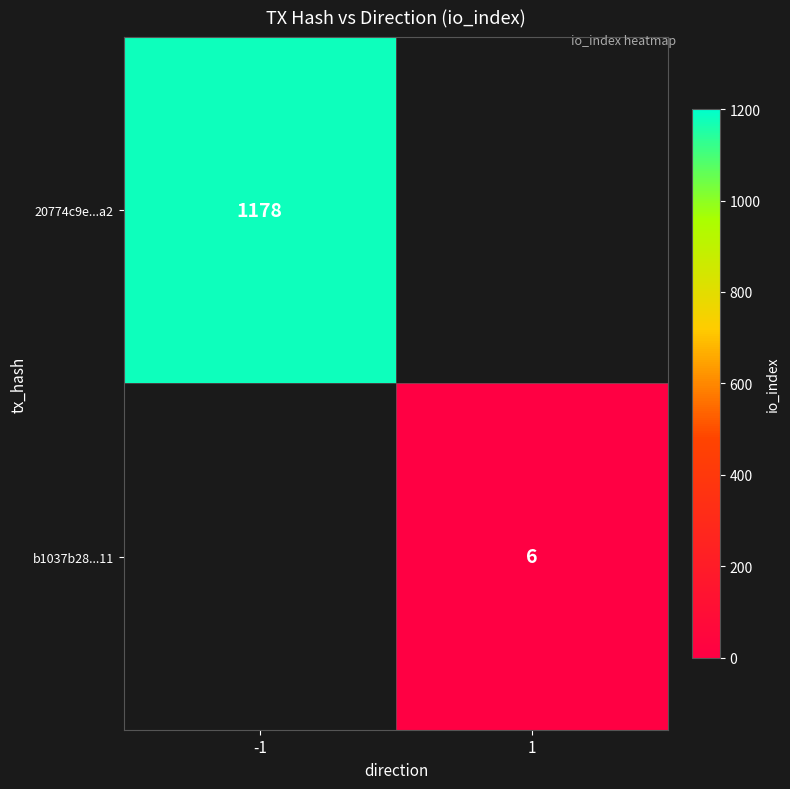

True or false: 20774c9e...a2 has a value of 306 at -1.

False